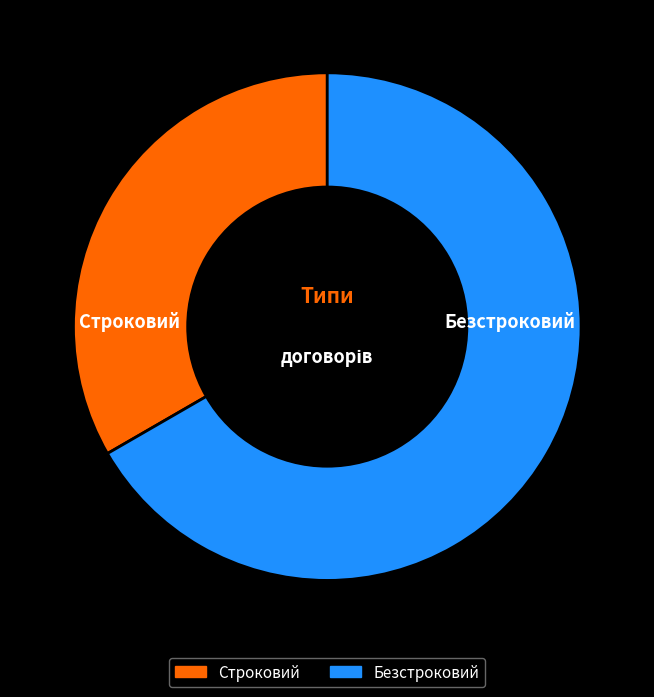

True or false: Строковий accounts for 33% of the total.

True